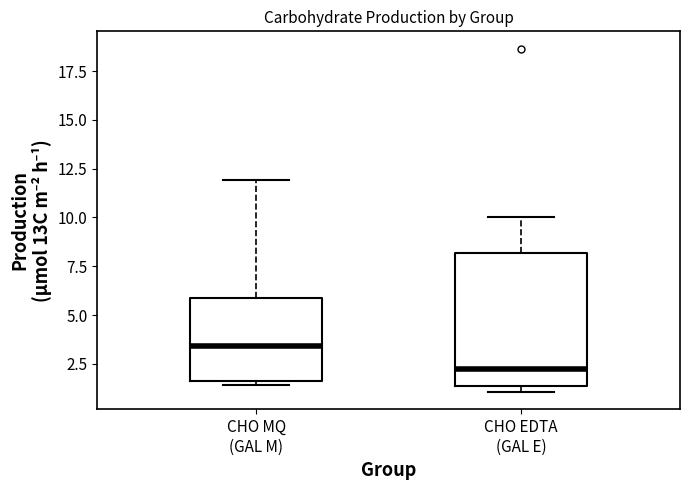

Where is the upper edge of the box for CHO MQ (GAL M) on the y-axis? The values are not printed on the chart, so give them approximately, as read against the axis.

6.0